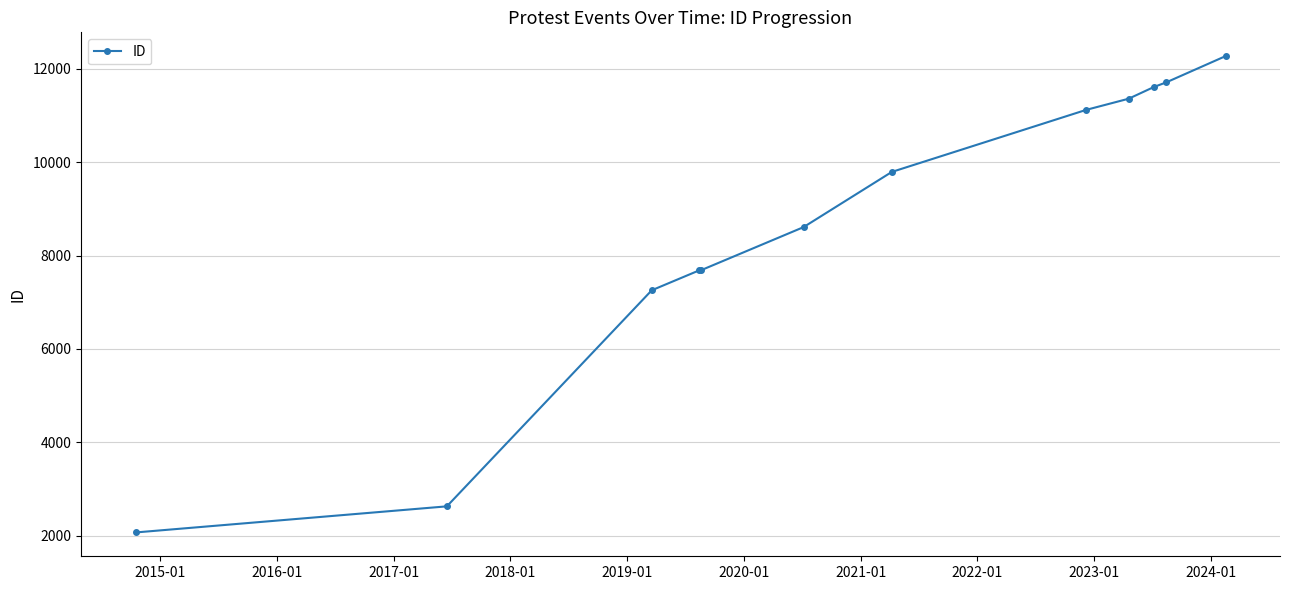

What is the smallest value displayed?

2073